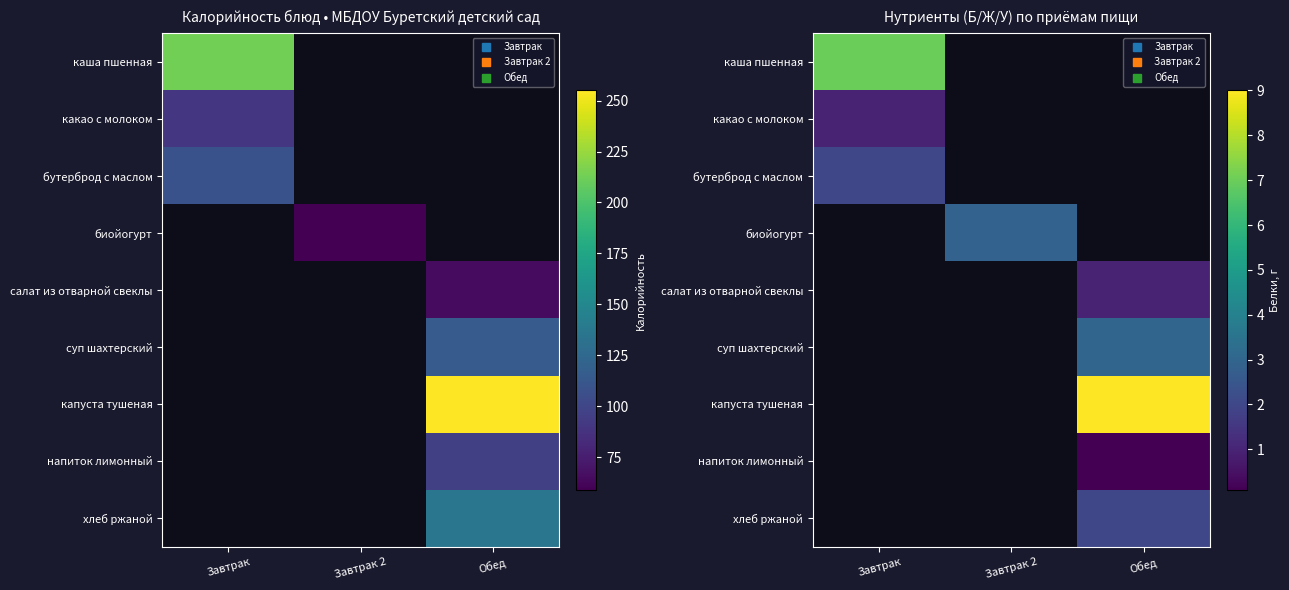

The value of суп шахтерский at Обед is 1.5. True or false?

False